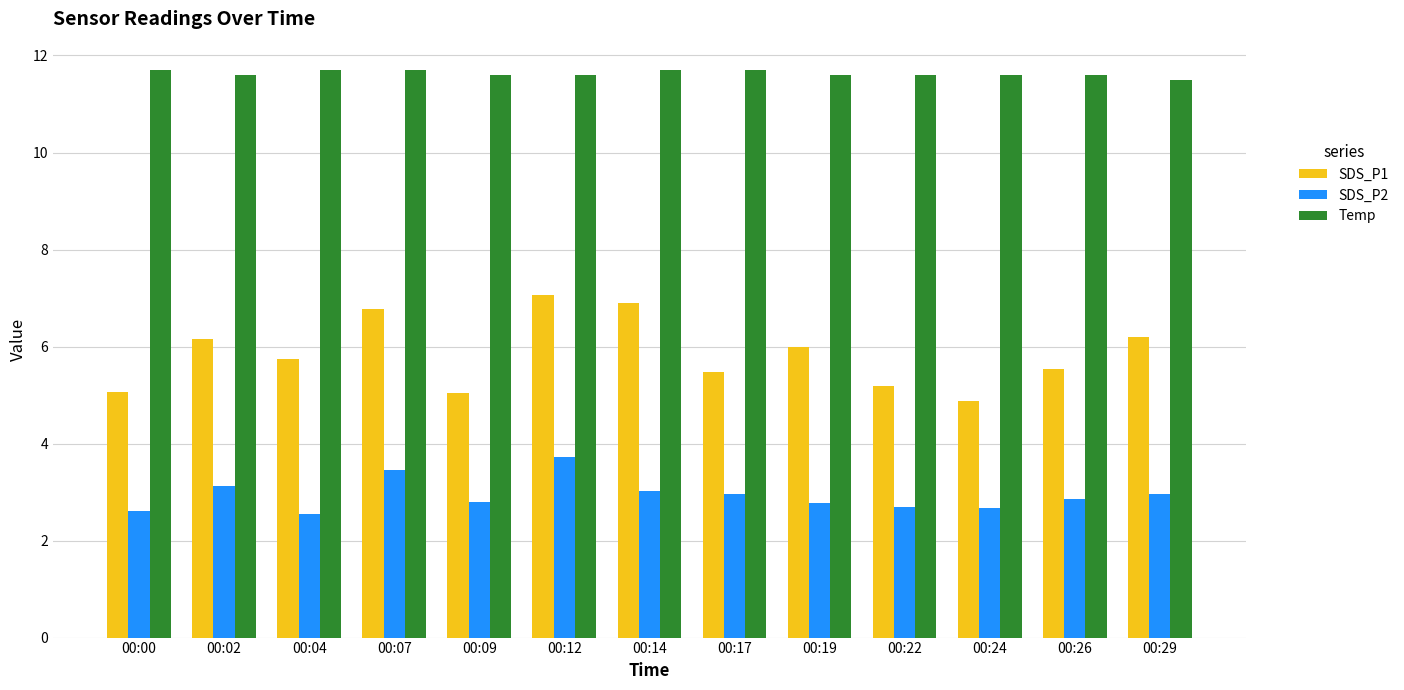

What value does the SDS_P1 series have at 00:29?

6.2